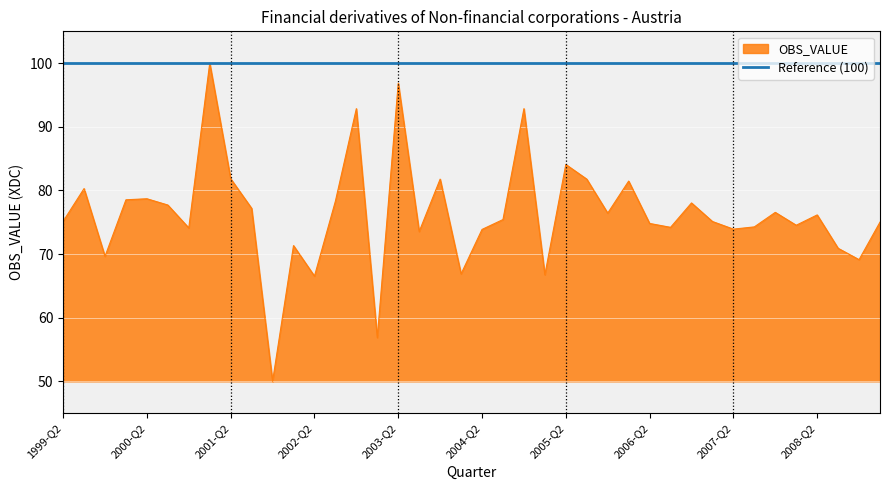

What is the minimum value shown in the chart?

50.0